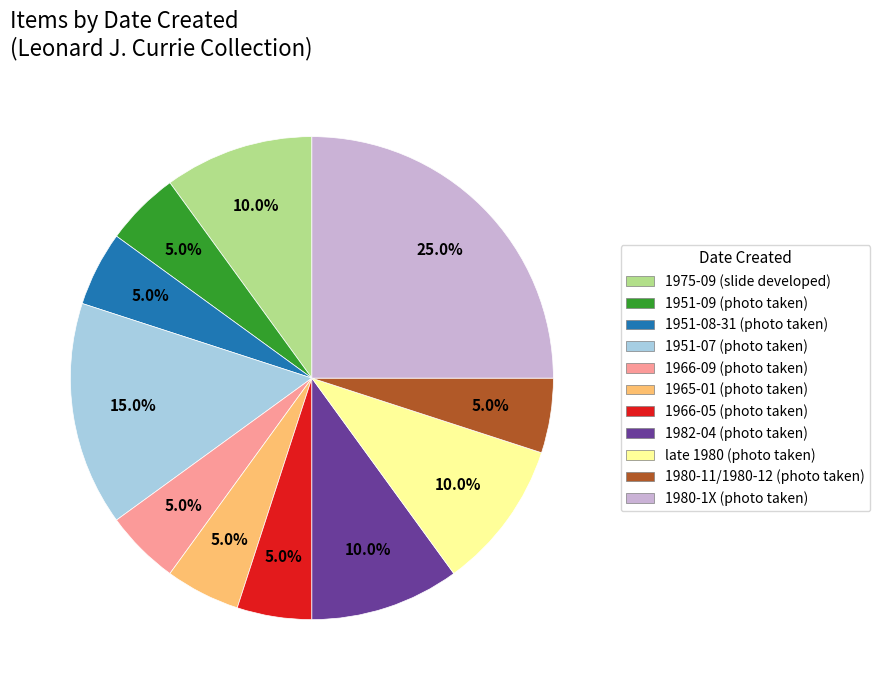

Is there any slice that represents more than half of the pie?

No